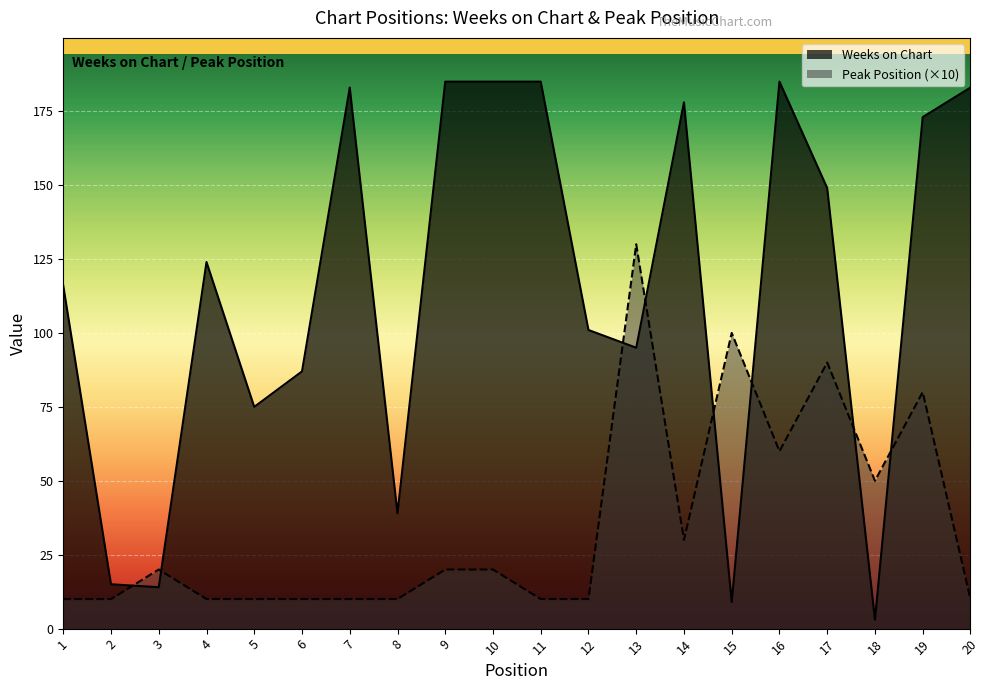

How many data points in Peak Position are above 20?

7